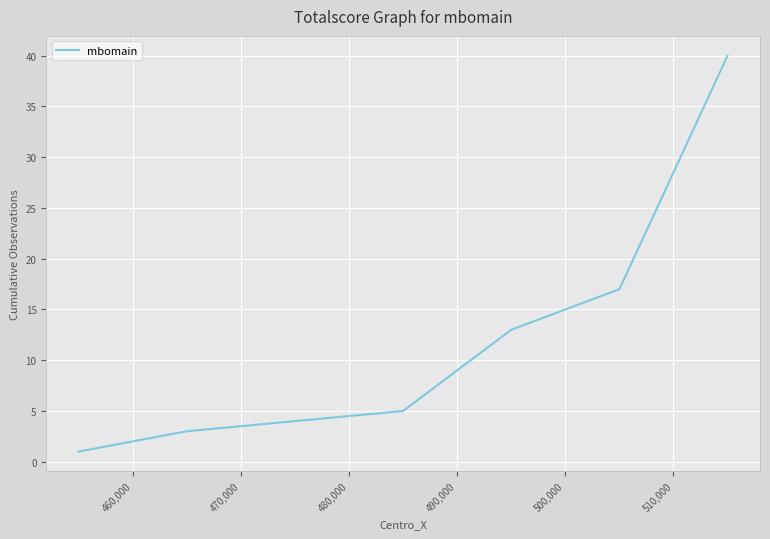

Is this an area chart (filled region under the line)?

No